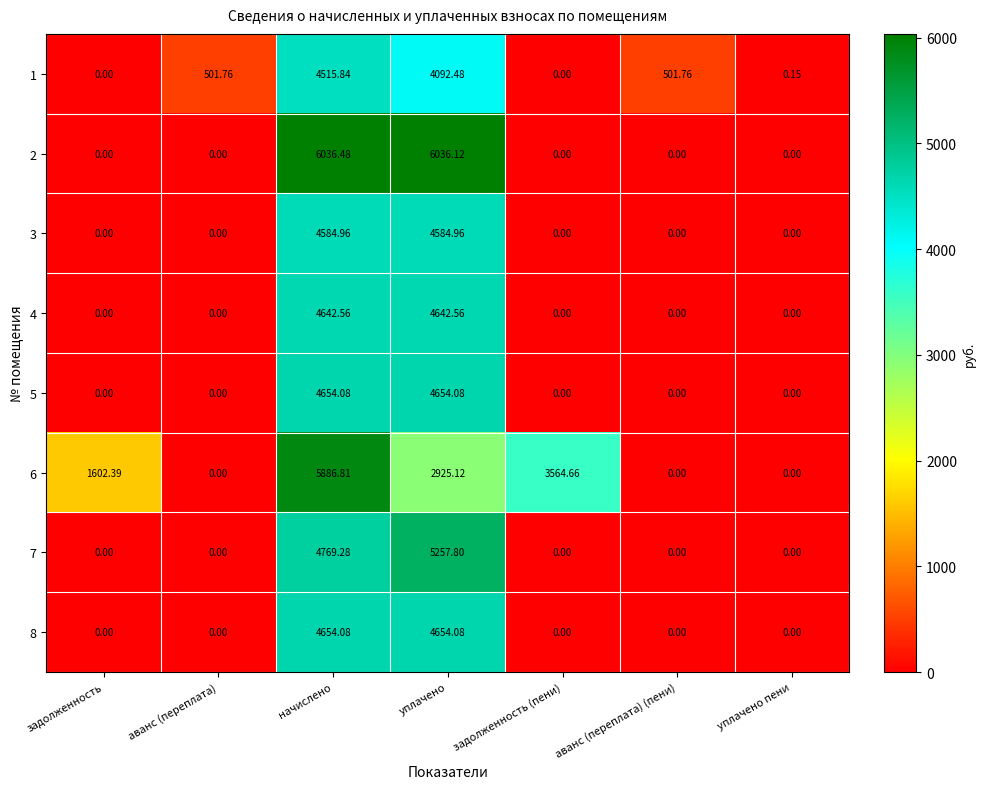

At which category is the sum across all series the highest?

начислено